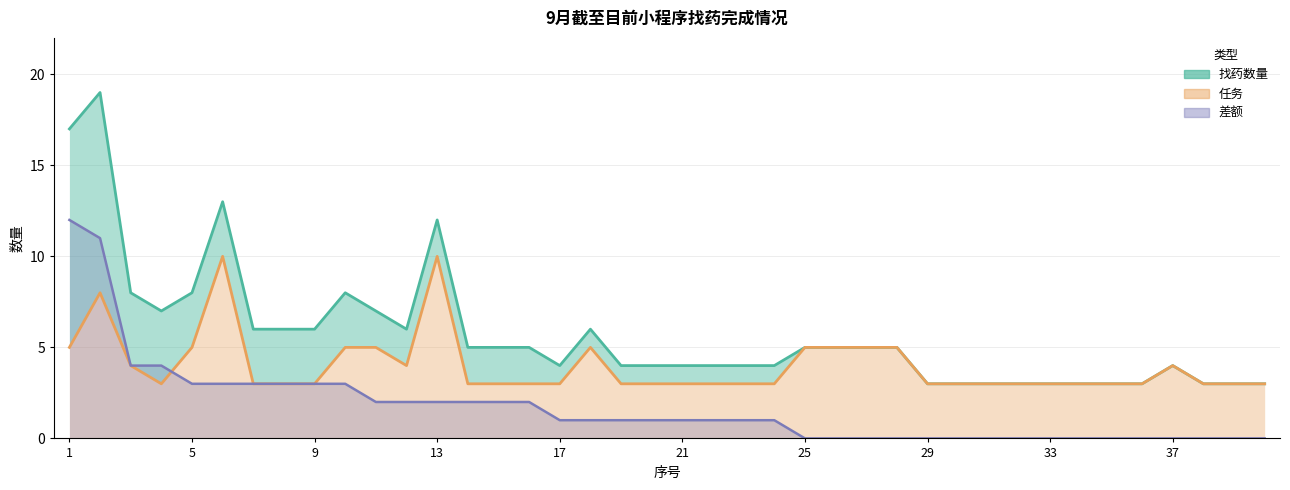

True or false: 差额 has a value of 5 at 37.

False